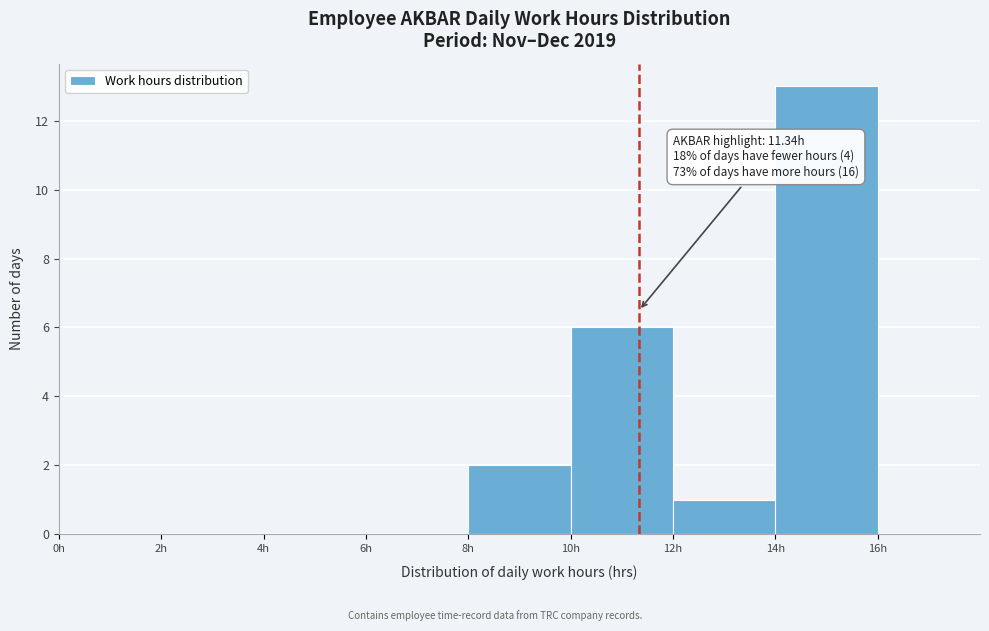

Over which range of the x-axis is the bar tallest?

14 to 16